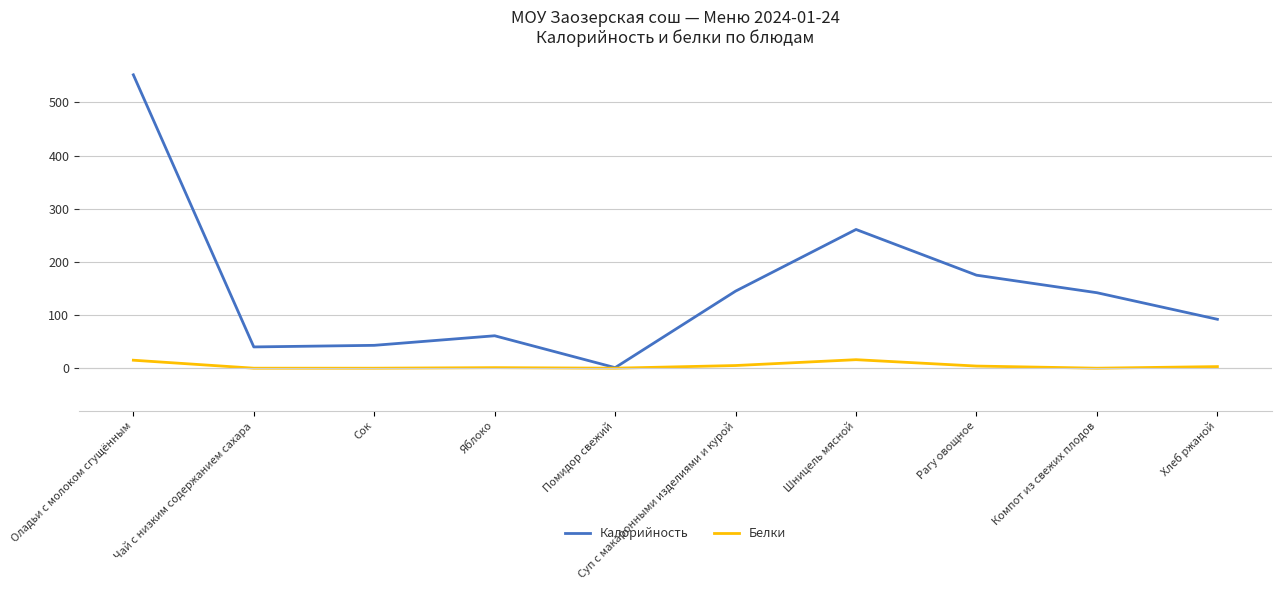

Which series has the largest total across all categories?

Калорийность